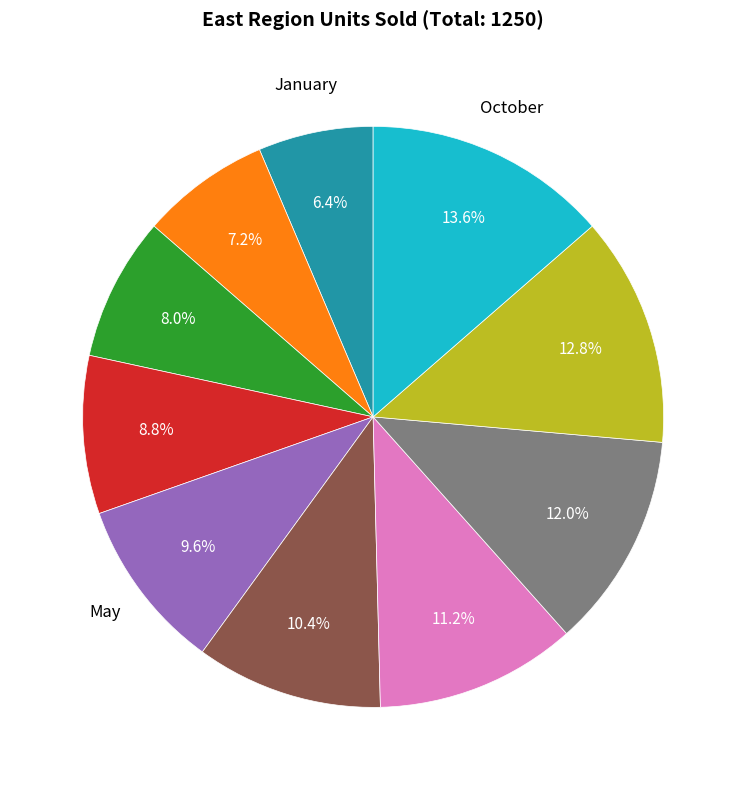

Is there a majority slice in this chart?

No